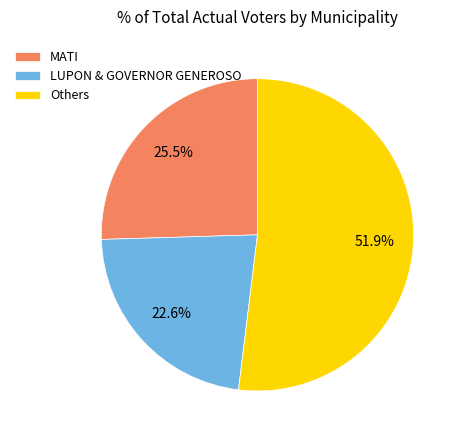

Is there any slice that represents more than half of the pie?

Yes